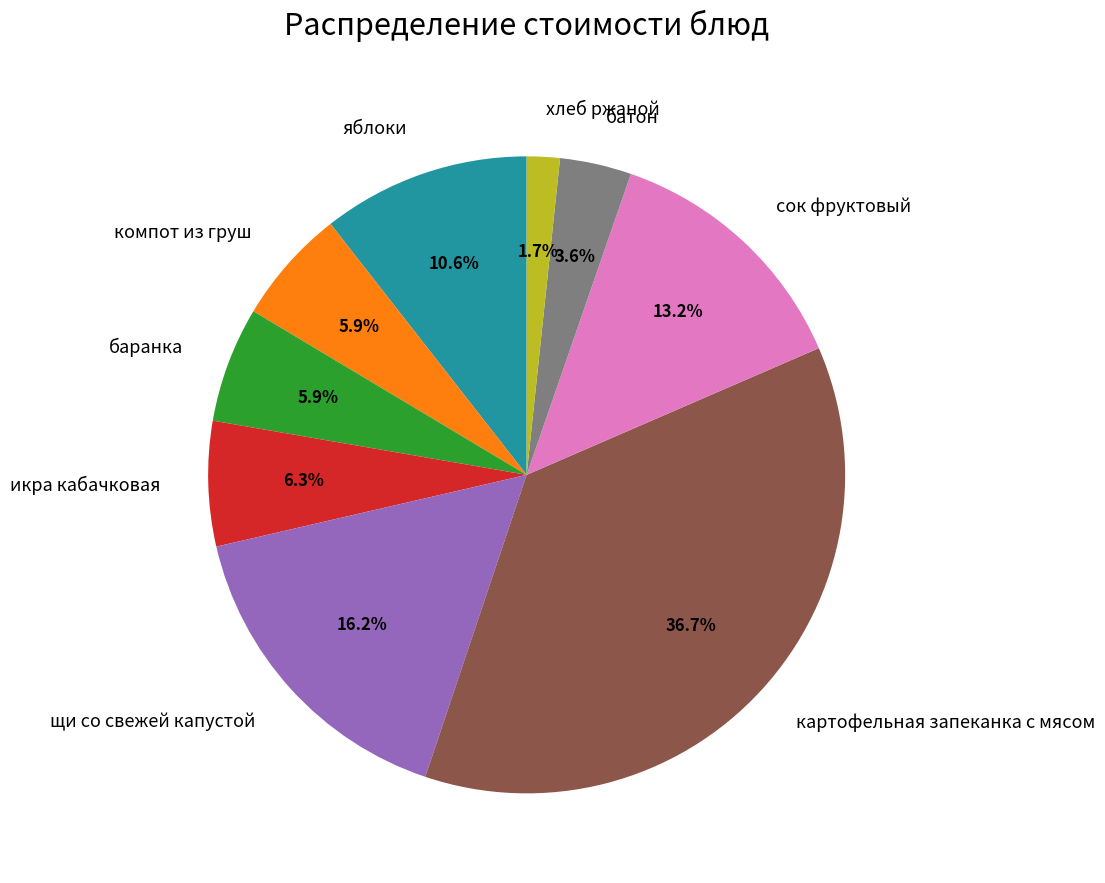

To the nearest percent, what is the average slice percentage?

11%